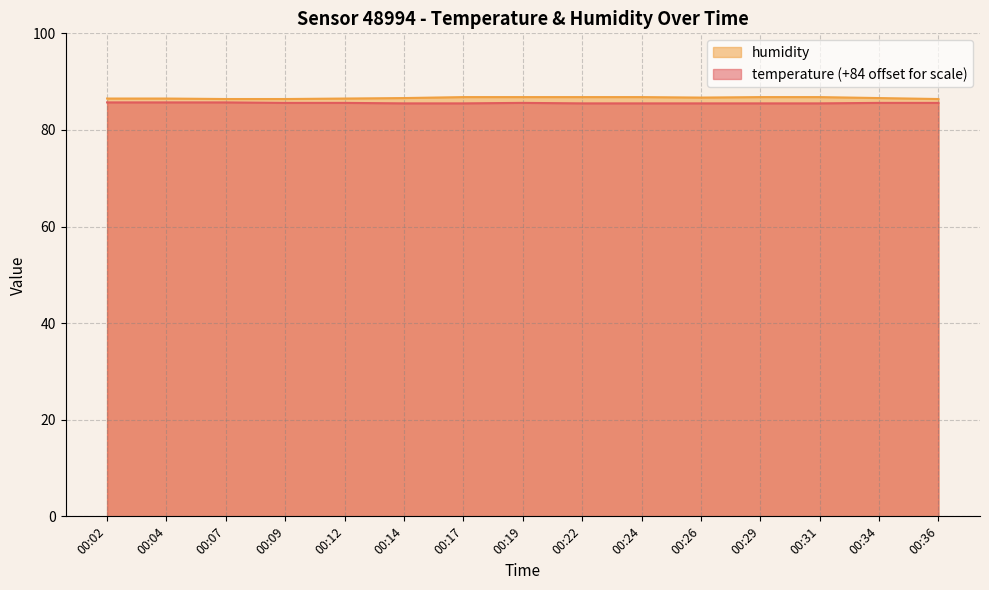

True or false: temperature and humidity intersect in this chart.

False